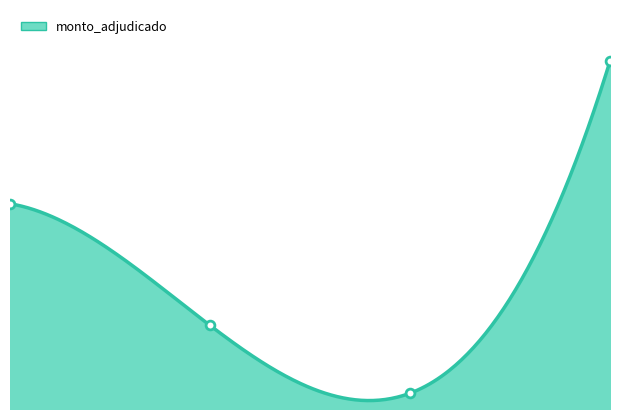

Between 3.0 and 2.0, which is larger?

3.0